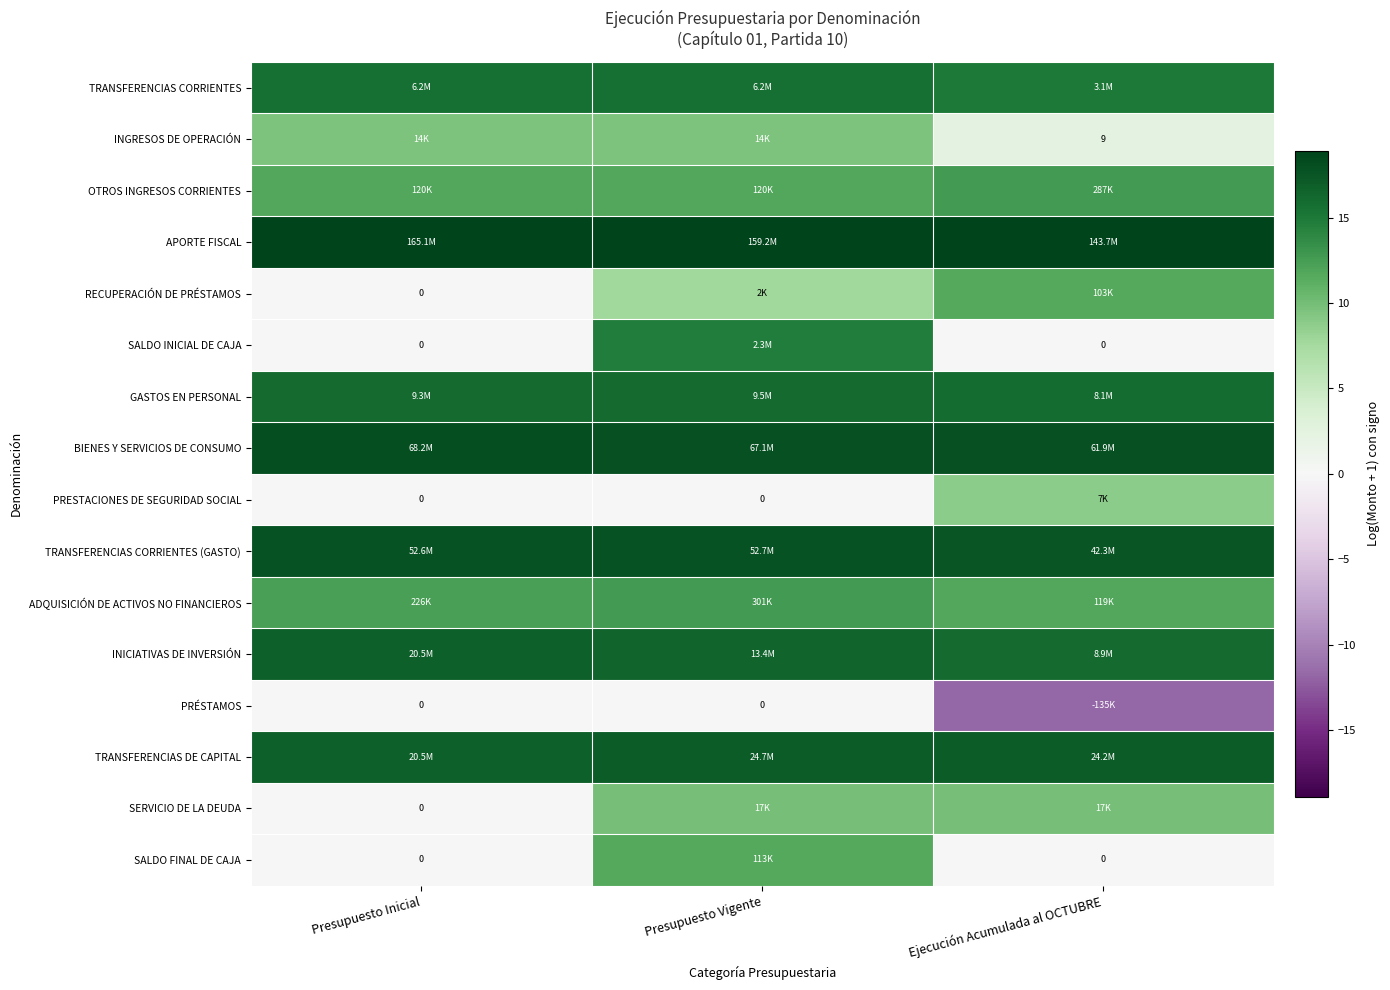

At which label is INICIATIVAS DE INVERSIÓN closest to 16?

Ejecución Acumulada al OCTUBRE